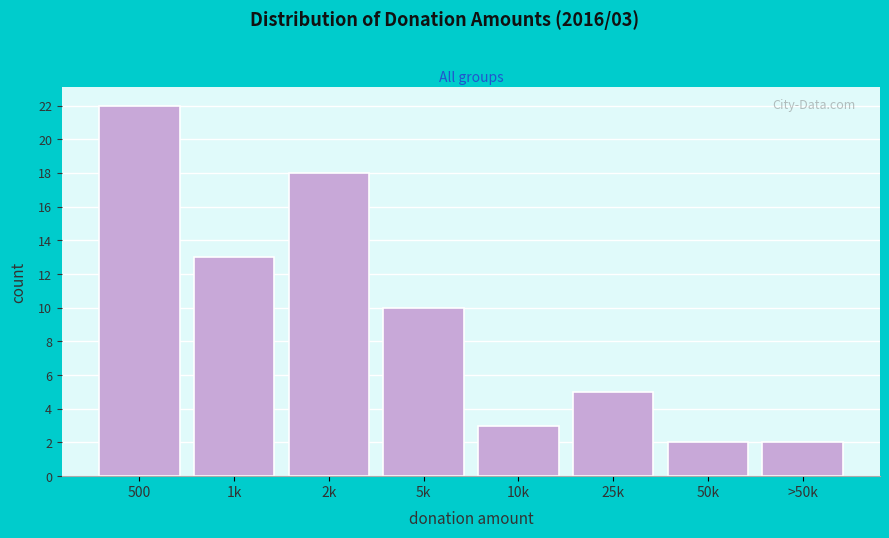

Reading left to right, extract all data points from this chart.

22	13	18	10	3	5	2	2